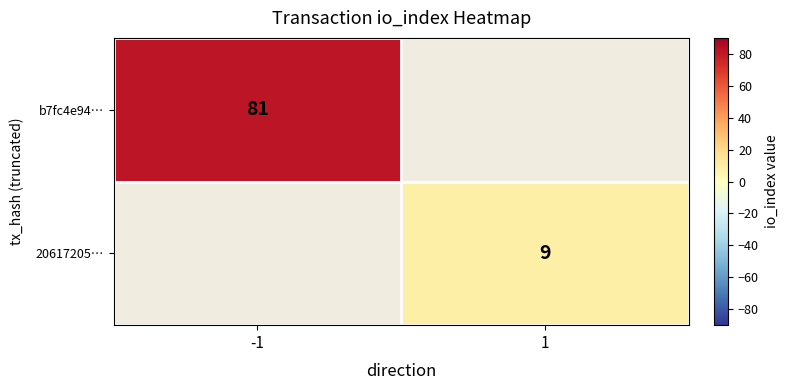

True or false: 20617205… has a value of 6.1 at 1.

False